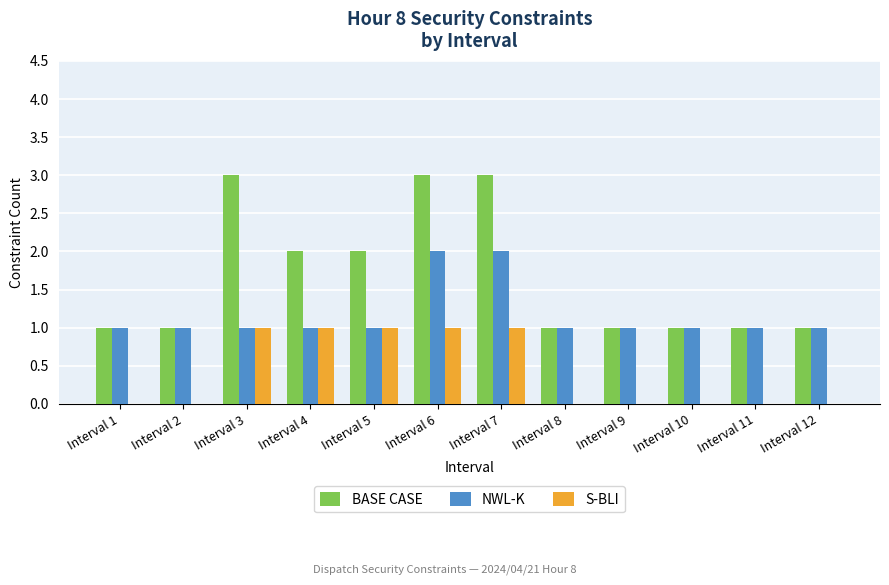

What value does the BASE CASE series have at Interval 7?

3